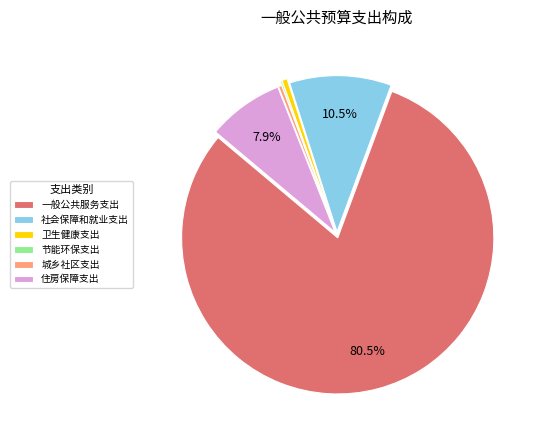

Does 一般公共服务支出 represent more than half of the total?

Yes